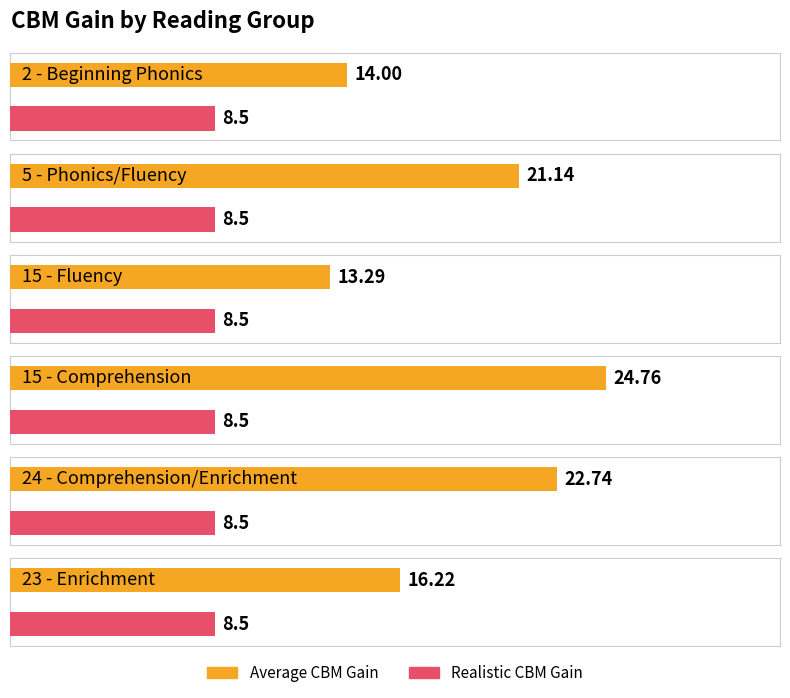

Are the bars grouped side by side (vs. stacked)?

Yes